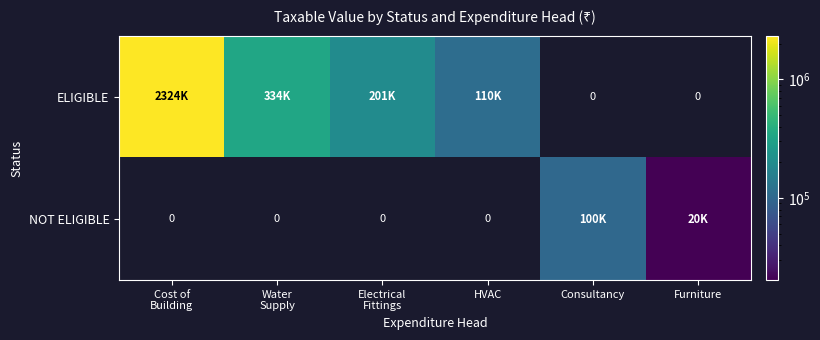

Is it true that ELIGIBLE equals -1544107.9 at Furniture?

False